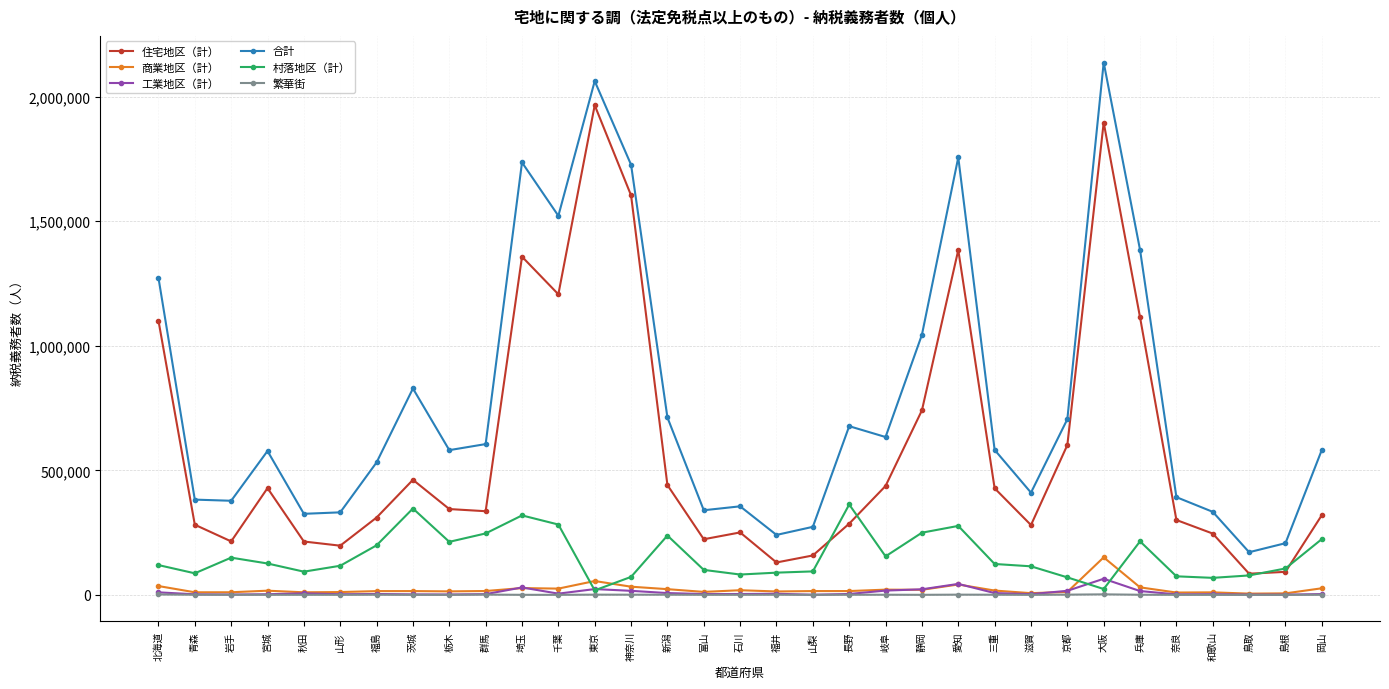

Which series changed the most between 青森 and 鳥取?

合計